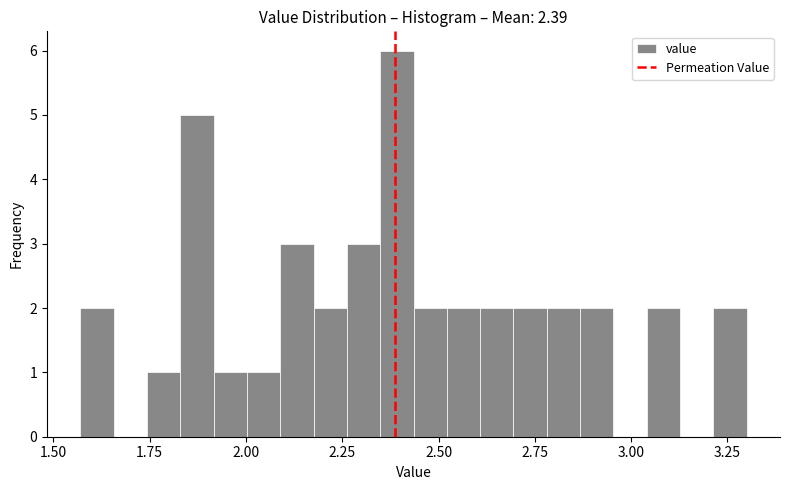

Read against the x-axis, roughly where is the centre of the tallest bar?

2.40